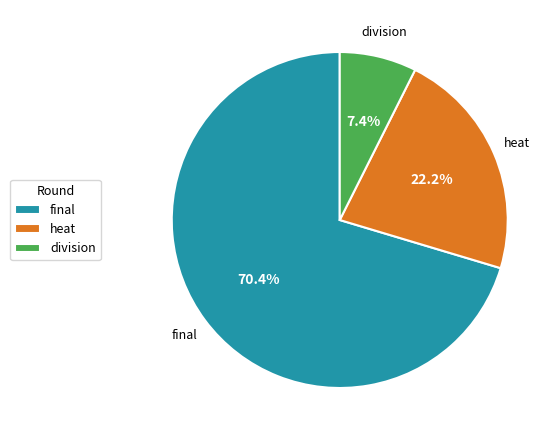

To the nearest percent, what portion does heat represent?

22%